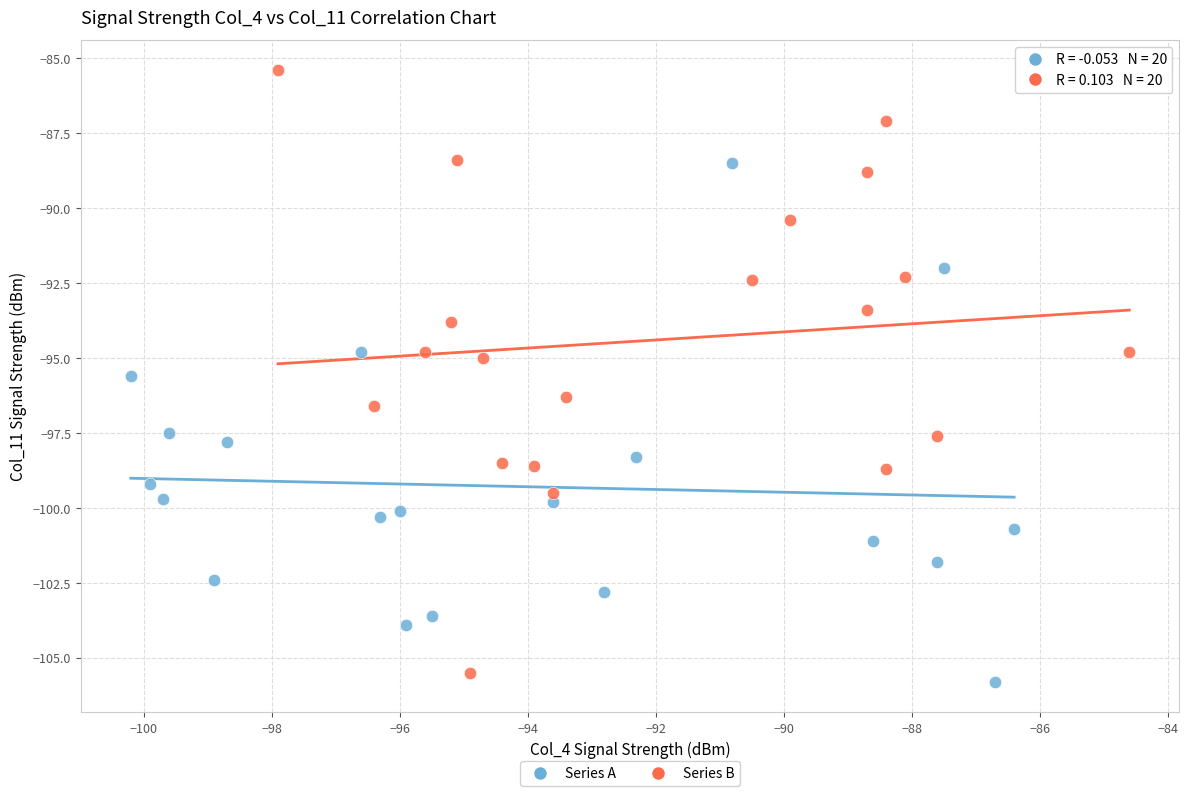

Which series has the largest Y range (max minus min)?

Series B